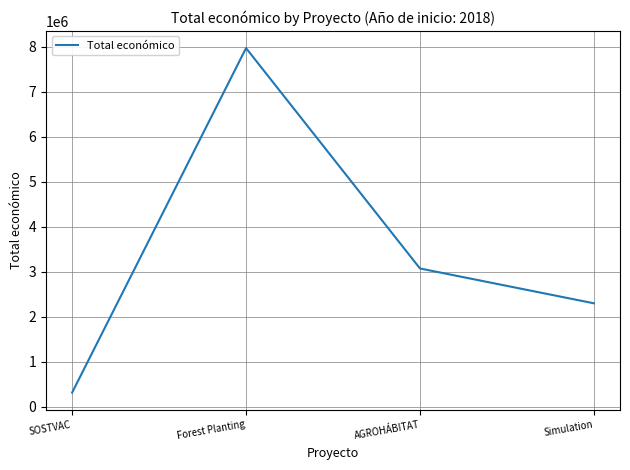

How many interior local peaks (higher than both neighbors) does the data have?

1